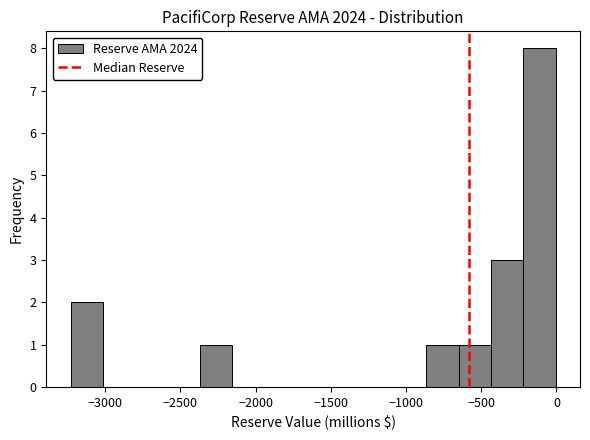

Reading left to right, list every bar in this chart as the range it spans on the x-axis followed by its height. Neither the bar edges nor the heights are printed on the chart, so give them approximately, as read against the axes.

-3250 to -3000: 2
-3000 to -2800: 0
-2800 to -2600: 0
-2600 to -2350: 0
-2350 to -2150: 1
-2150 to -1950: 0
-1950 to -1700: 0
-1700 to -1500: 0
-1500 to -1300: 0
-1300 to -1100: 0
-1100 to -850: 0
-850 to -650: 1
-650 to -450: 1
-450 to -200: 3
-200 to 0: 8